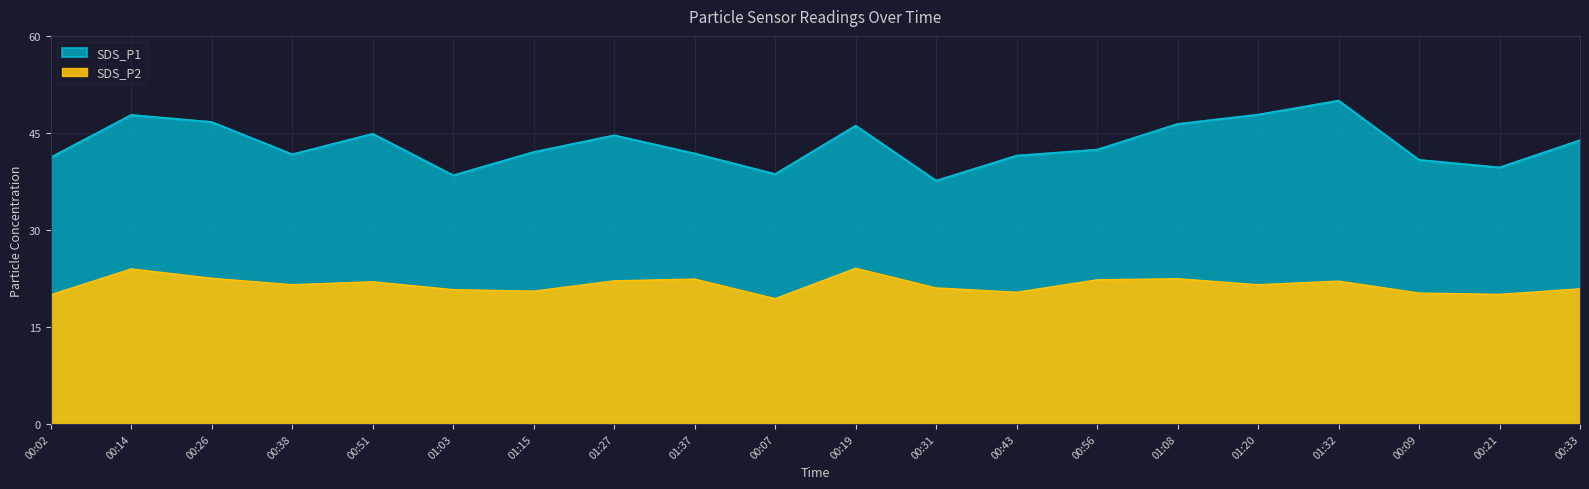

Reading right to left, transcribe all the data shown in this chart.

SDS_P1: 44.2	39.9	41.1	50.3	48.1	46.7	42.7	41.8	37.9	46.4	38.9	42.1	44.9	42.3	38.7	45.2	42.0	47.0	48.1	41.5
SDS_P2: 21.0	20.2	20.4	22.2	21.7	22.6	22.4	20.5	21.2	24.2	19.5	22.6	22.3	20.7	20.9	22.1	21.7	22.7	24.1	20.1